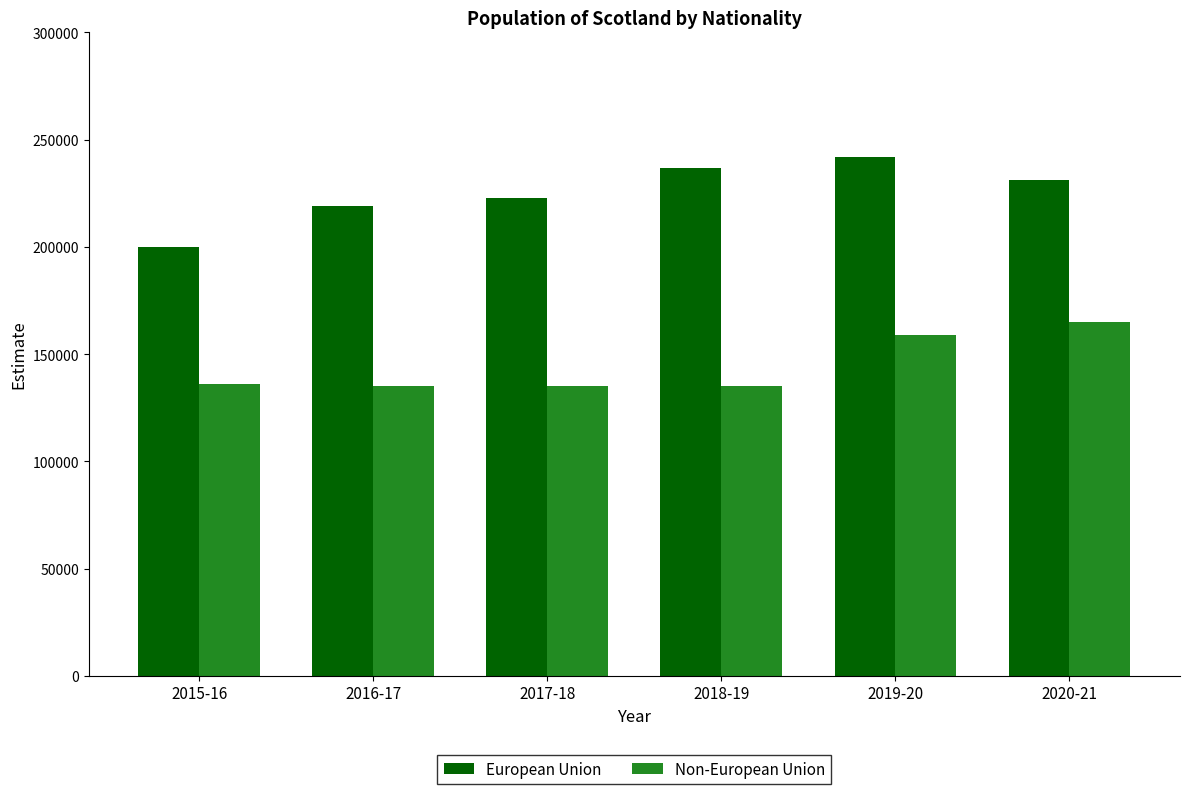

What position from the right is 2020-21?

1